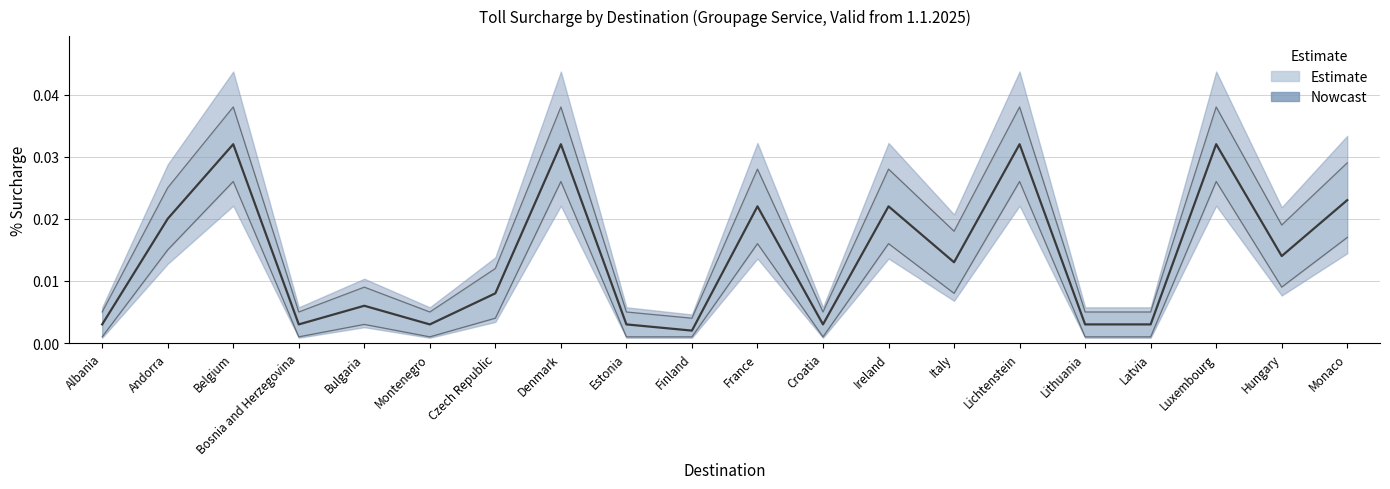

True or false: the data shows 0.0 at Croatia.

False